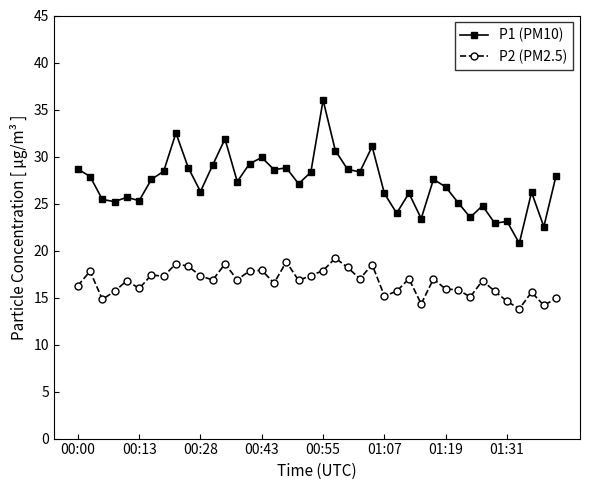

What is the sum of all P1 (PM10) values?

1087.5